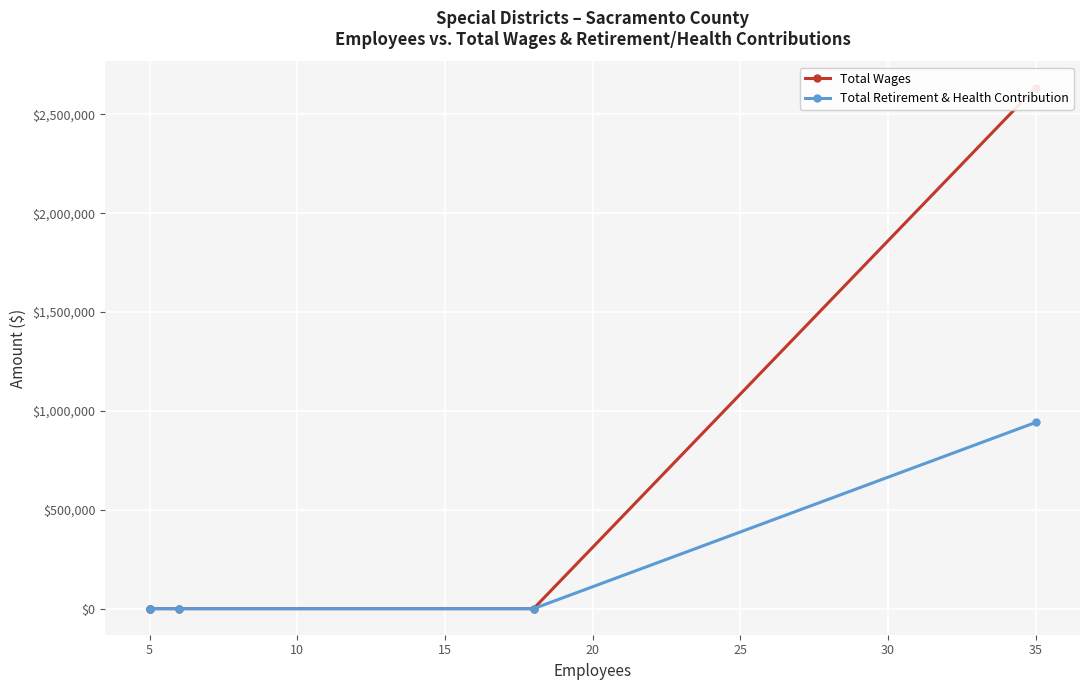

What is the greatest value displayed?

2635898.9